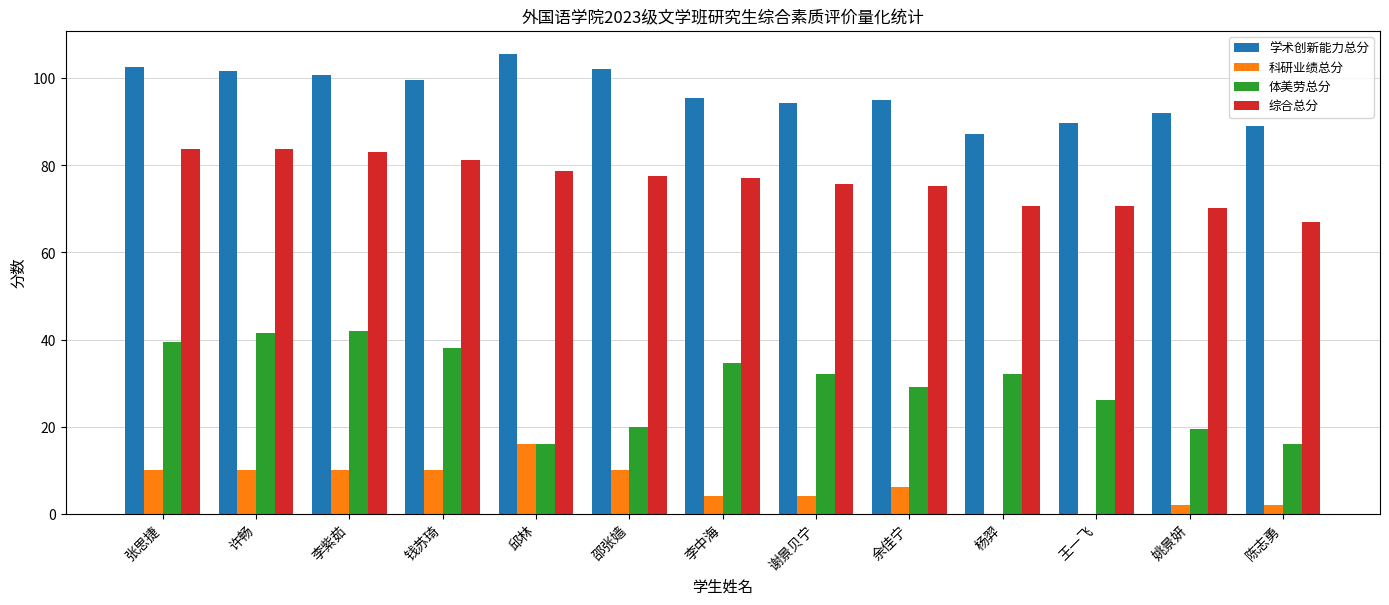

What is the total value across all series at 余佳宁?

205.4